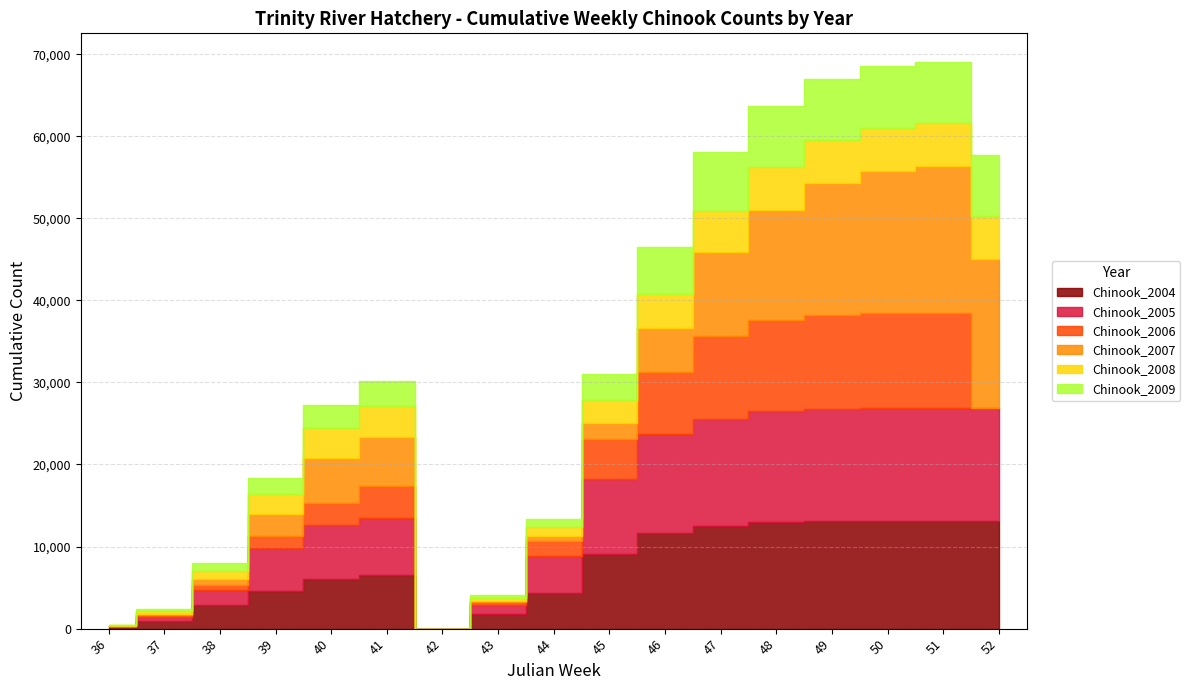

At which label does Chinook_2005 first exceed 6990?

45